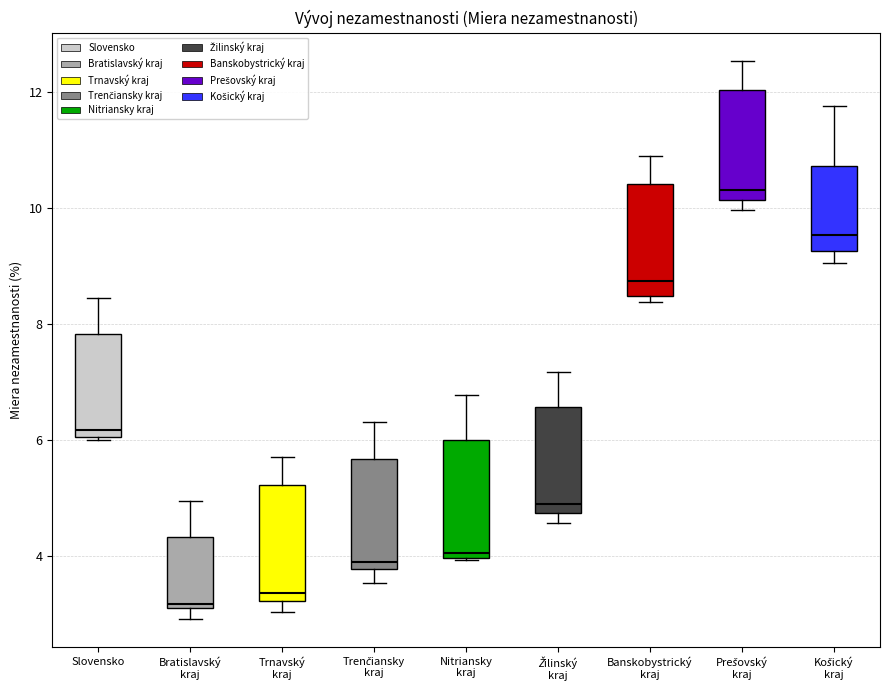

Reading left to right, transcribe this box plot: for each box, give where its median line is, the range the box spans, and where its two whiskers end, as read against the y-axis. The values are not printed on the chart, so give them approximately, as read against the axis.

Slovensko: median 6.2, box 6.0 to 7.8, whiskers 6.0 to 8.4
Bratislavský kraj: median 3.2, box 3.0 to 4.4, whiskers 3.0 (just below the box's lower edge) to 5.0
Trnavský kraj: median 3.4, box 3.2 to 5.2, whiskers 3.0 to 5.8
Trenčiansky kraj: median 3.8 (just above the box's lower edge), box 3.8 to 5.6, whiskers 3.6 to 6.4
Nitriansky kraj: median 4.0 (just above the box's lower edge), box 4.0 to 6.0, whiskers 4.0 to 6.8
Žilinský kraj: median 4.8 (just above the box's lower edge), box 4.8 to 6.6, whiskers 4.6 to 7.2
Banskobystrický kraj: median 8.8, box 8.4 to 10.4, whiskers 8.4 (just below the box's lower edge) to 11.0
Prešovský kraj: median 10.4, box 10.2 to 12.0, whiskers 10.0 to 12.6
Košický kraj: median 9.6, box 9.2 to 10.8, whiskers 9.0 to 11.8